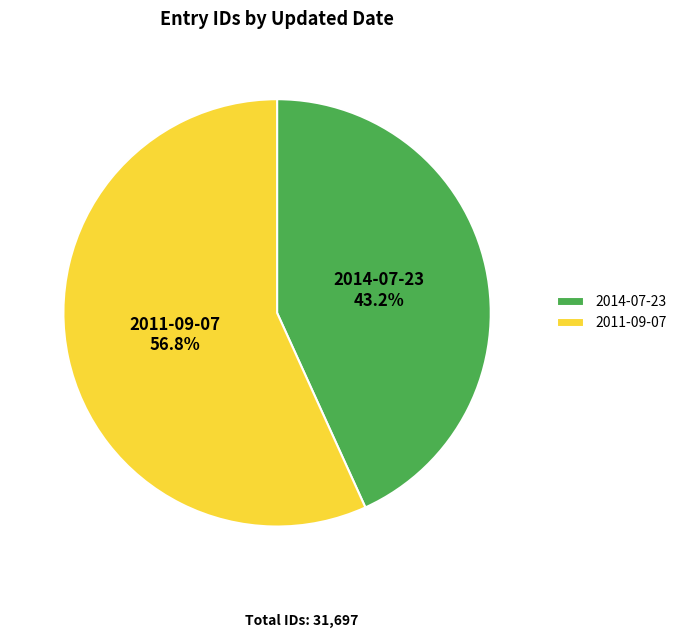

The 2011-09-07 slice represents 57% of the pie. True or false?

True